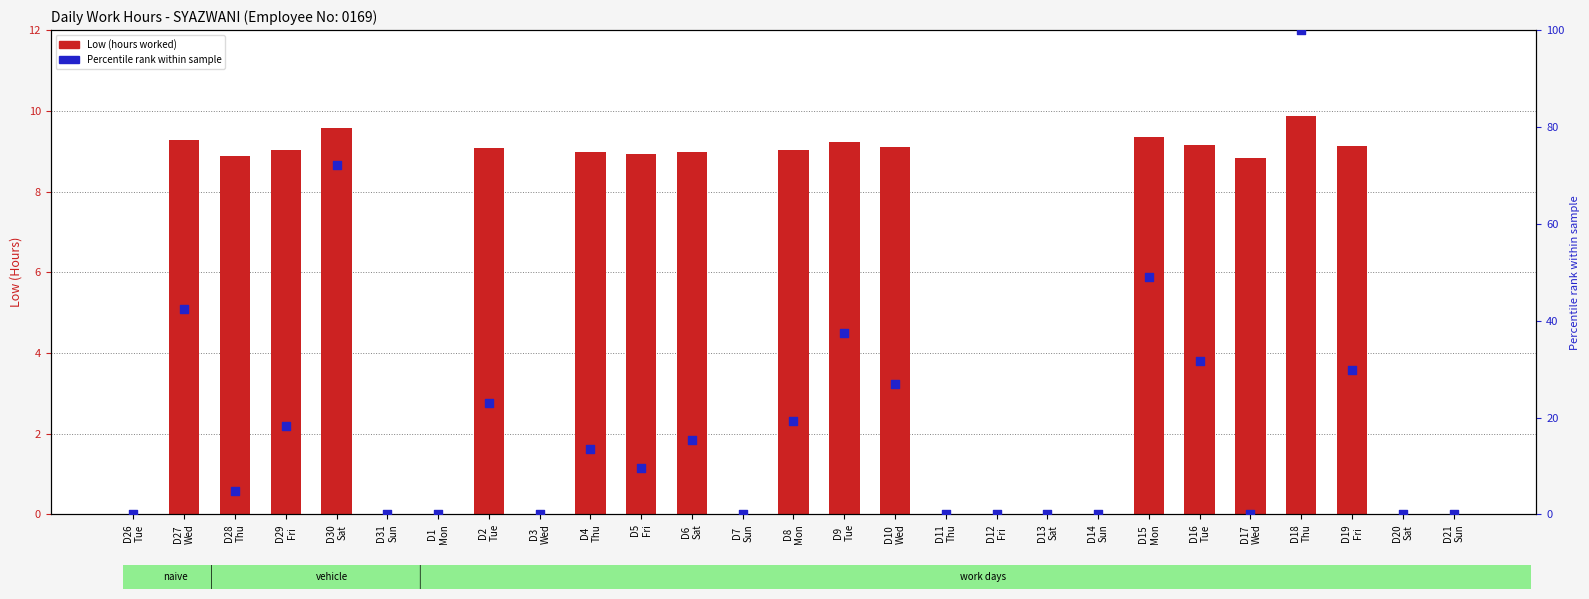

At how many categories does at least one series exceed 87?

1